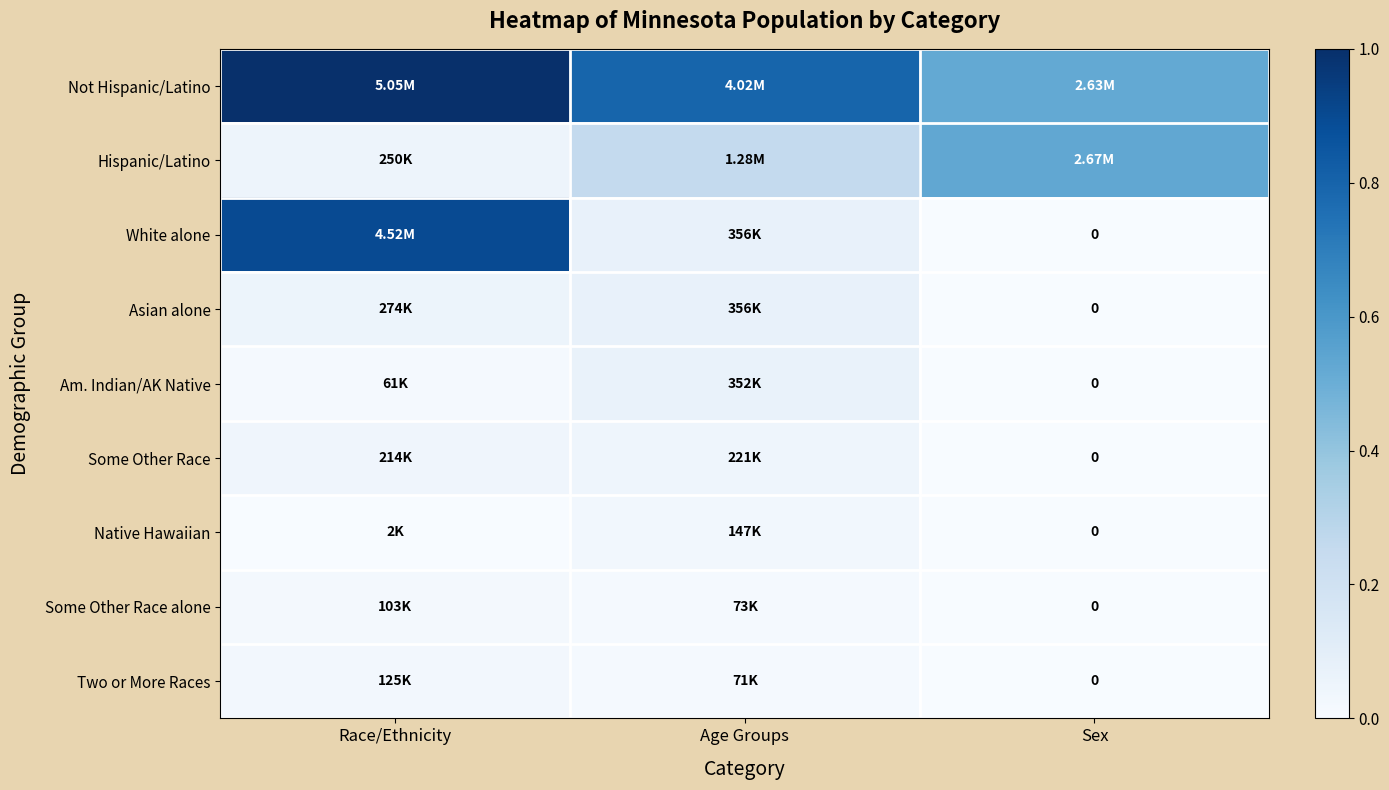

Between Race/Ethnicity and Age Groups, which is larger?

Race/Ethnicity